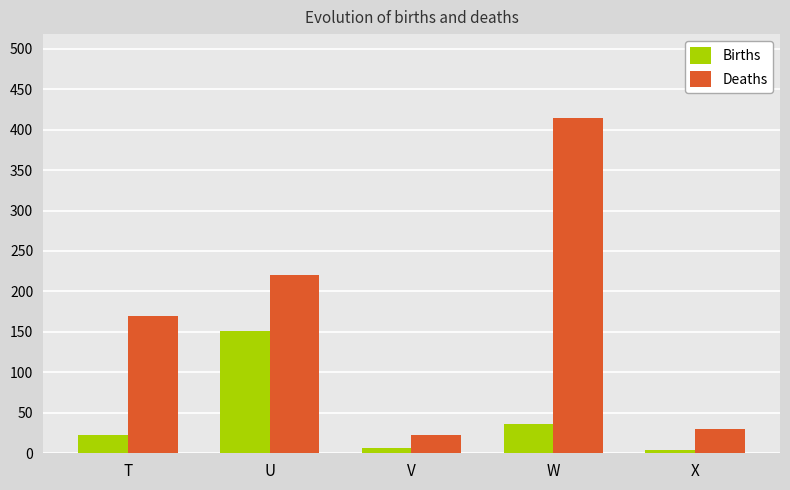

How many bars are there in each group?

2